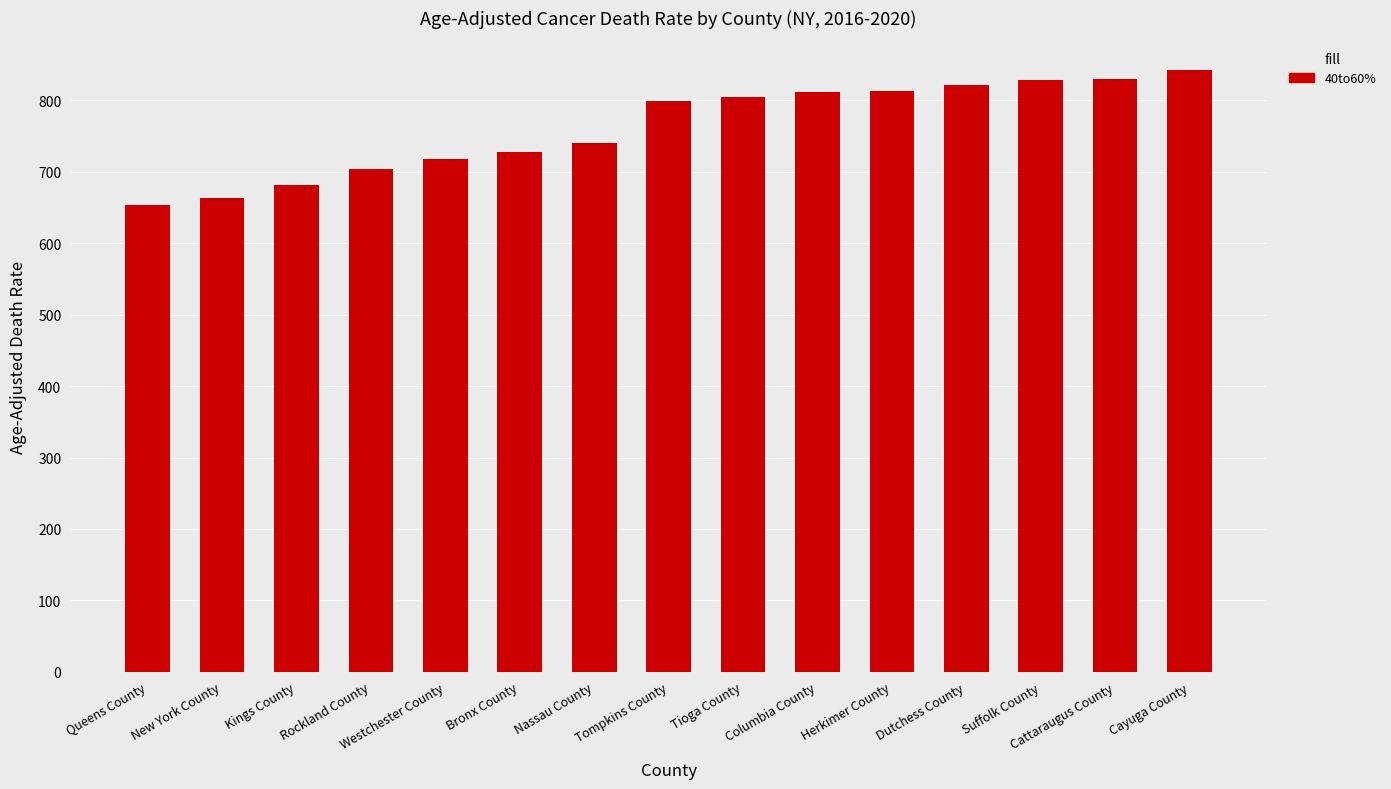

Which category has the lowest value across all series?

Queens County